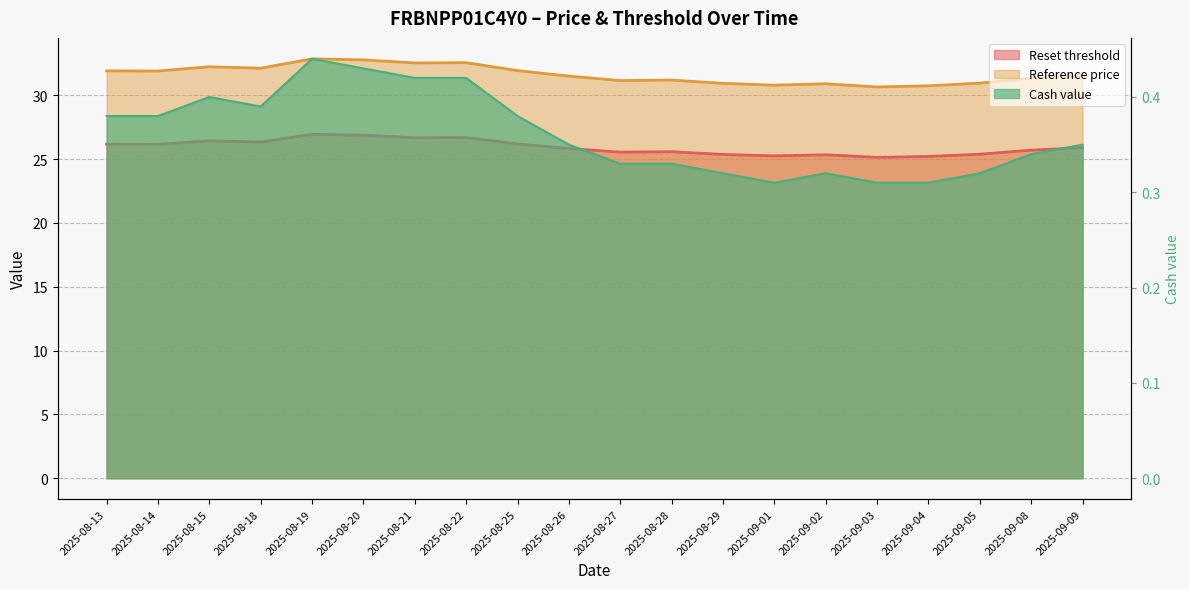

Rank the categories by Reference price value from highest to lowest.

2025-08-19, 2025-08-20, 2025-08-22, 2025-08-21, 2025-08-15, 2025-08-18, 2025-08-25, 2025-08-13, 2025-08-14, 2025-09-09, 2025-08-26, 2025-09-08, 2025-08-28, 2025-08-27, 2025-09-05, 2025-08-29, 2025-09-02, 2025-09-01, 2025-09-04, 2025-09-03